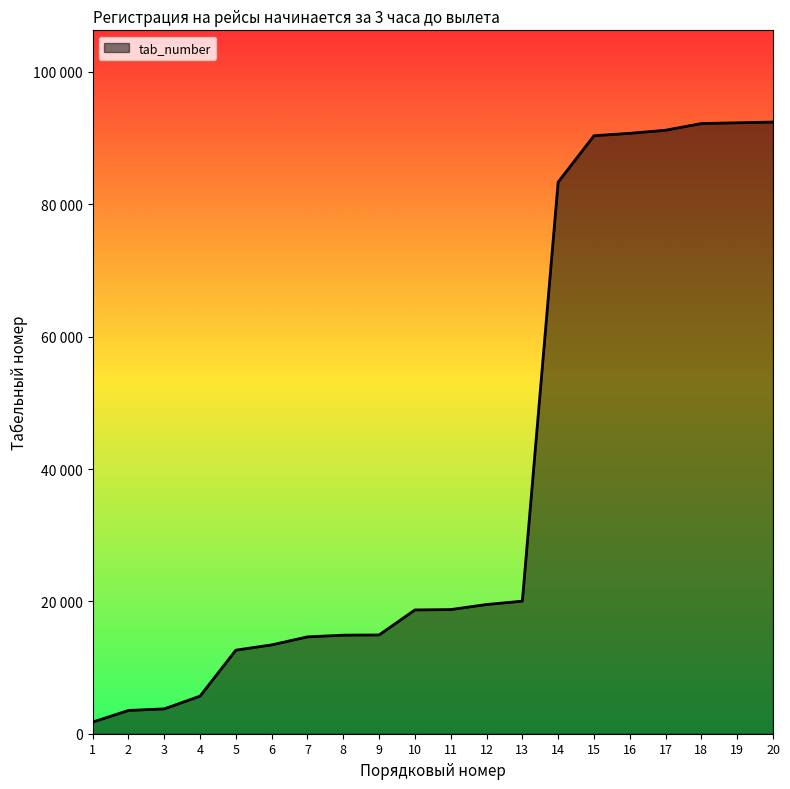

Reading right to left, list all the values displayed in this chart.

20=92427	19=92319	18=92209	17=91198	16=90730	15=90364	14=83355	13=20035	12=19526	11=18760	10=18705	9=14928	8=14895	7=14637	6=13427	5=12626	4=5682	3=3754	2=3517	1=1755